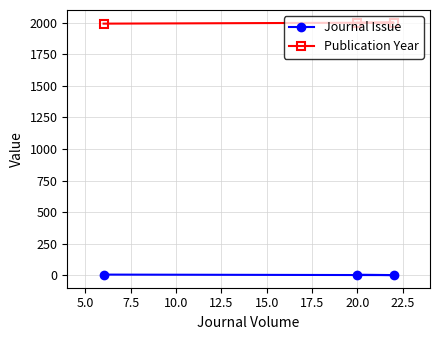

What is the greatest value displayed?

2000